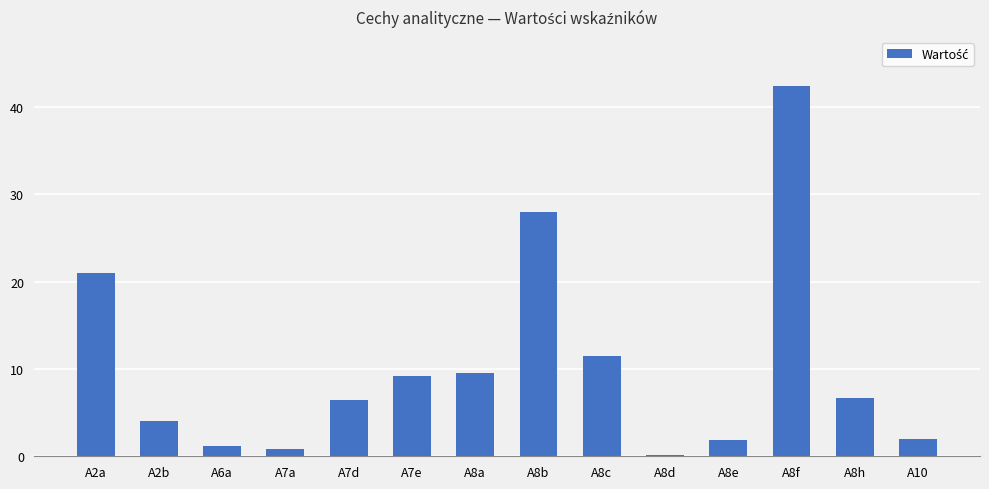

Which category has the highest value across all series?

A8f